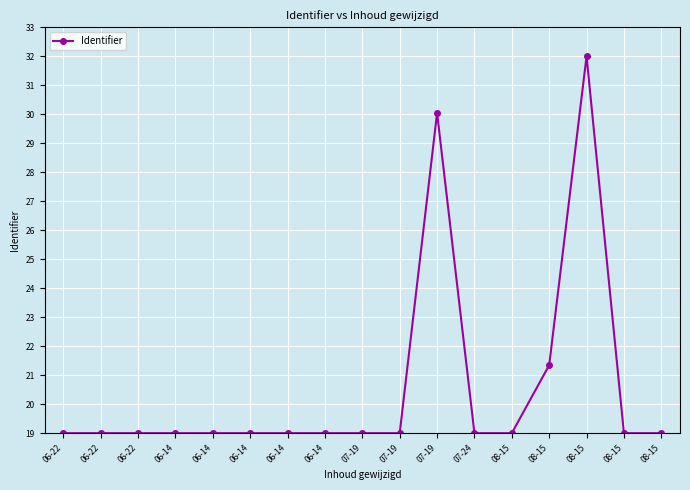

Which category has the lowest value across all series?

07-19